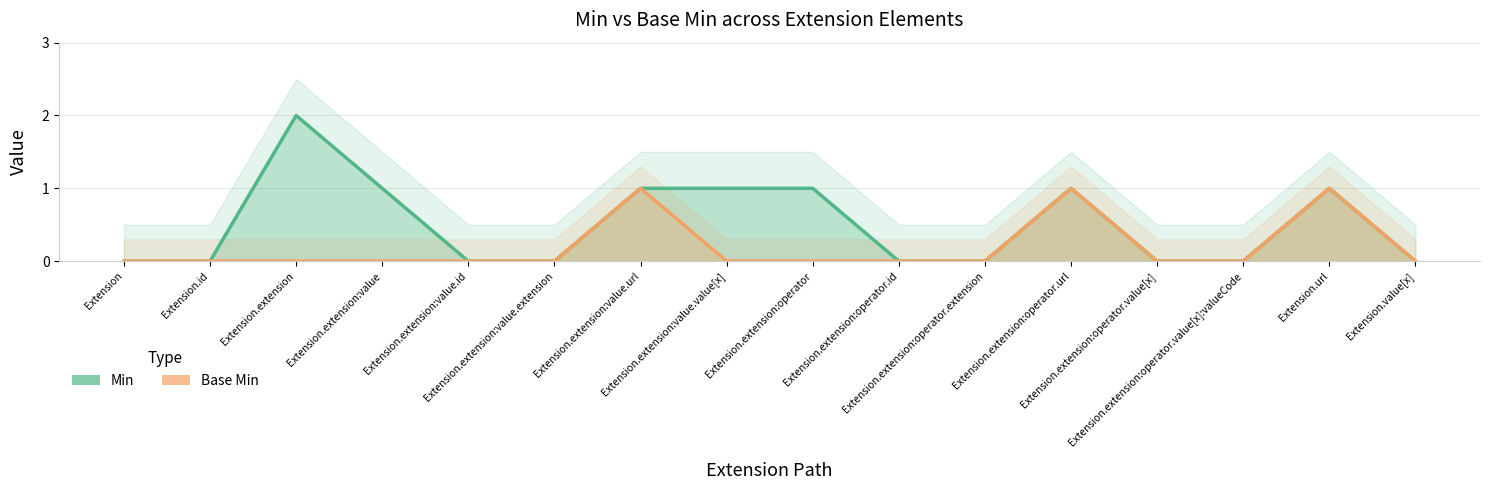

At which label does Base Min reach its peak?

Extension.extension:value.url